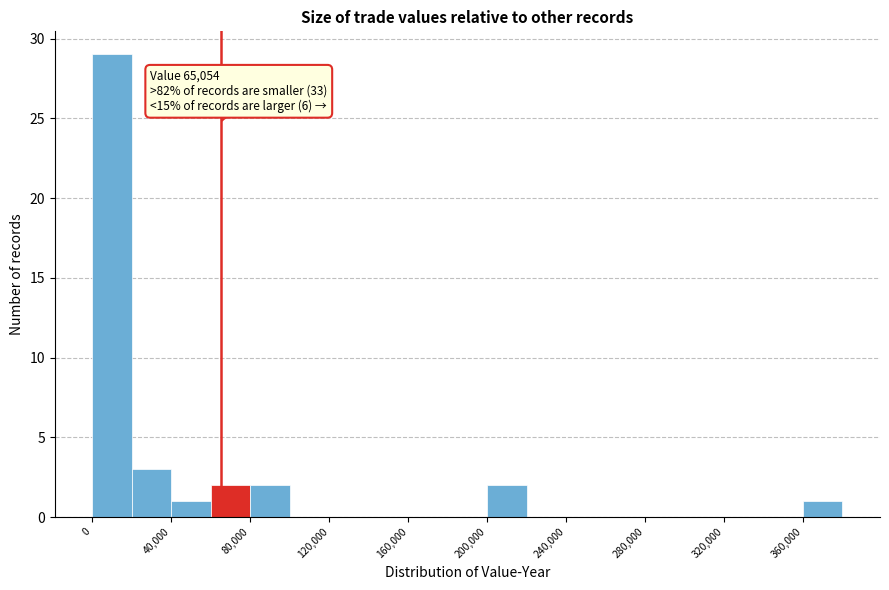

Which range on the x-axis has the tallest bar?

0 to 20000